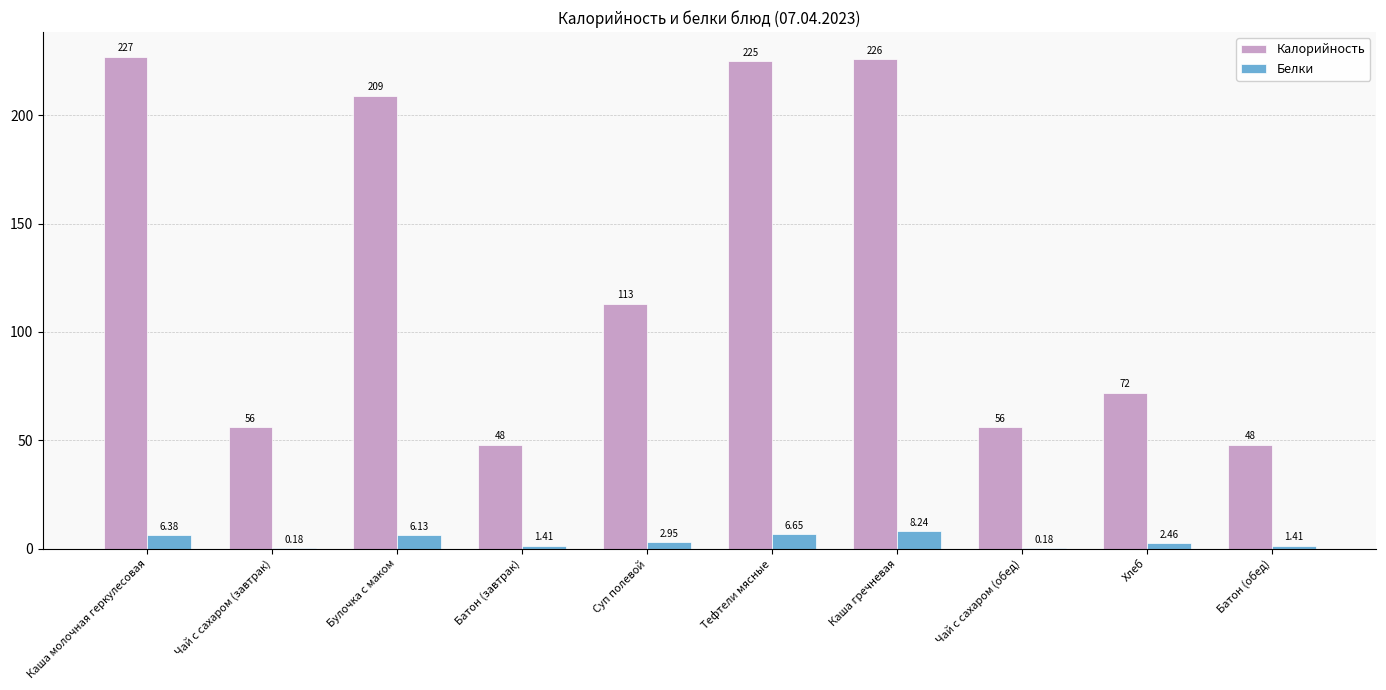

At which label does Белки first exceed 2?

Каша молочная геркулесовая